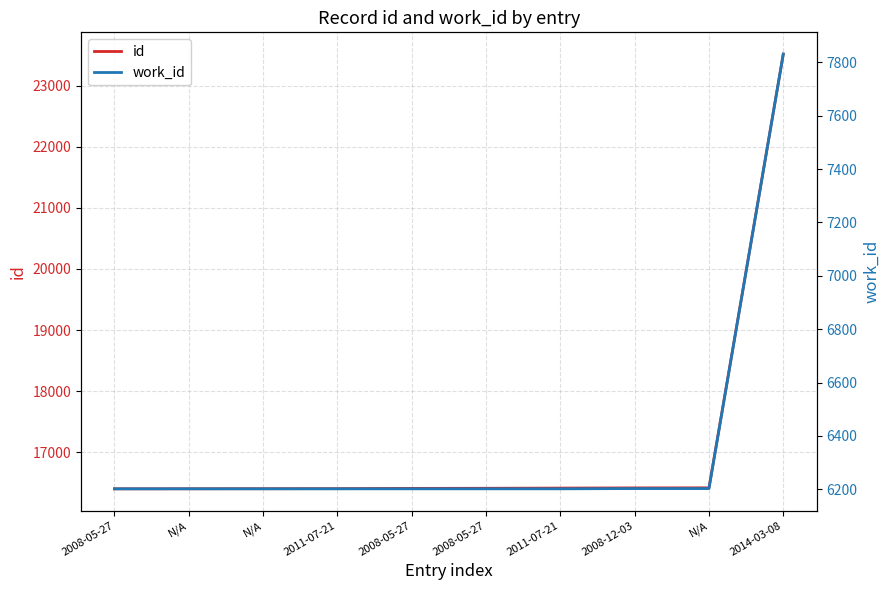

At how many categories does at least one series exceed 21104?

1